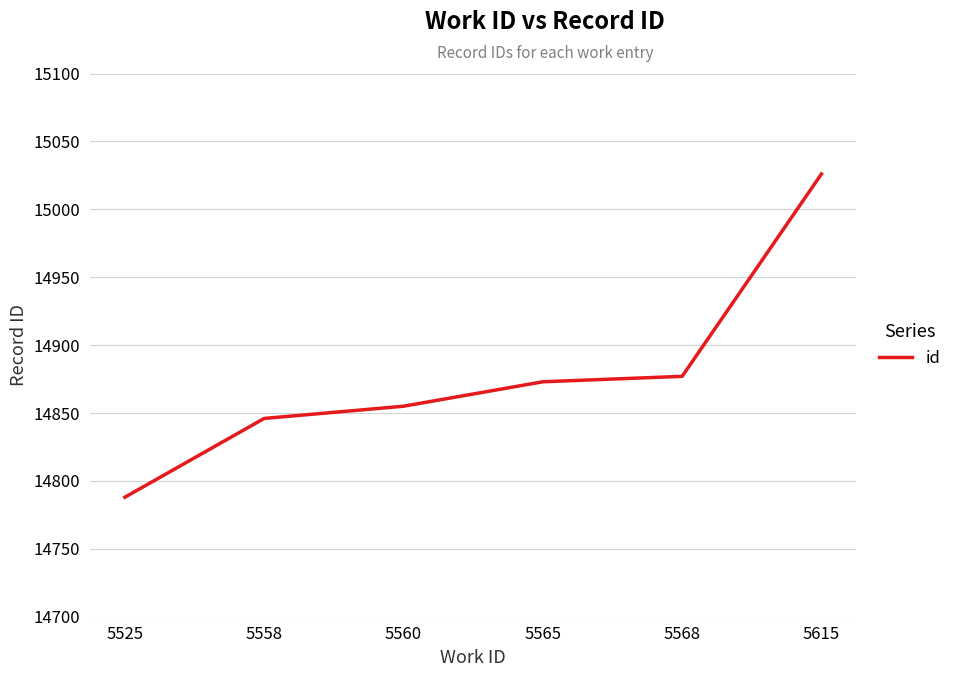

What is the sum of the values at 5560 and 5615?

29881